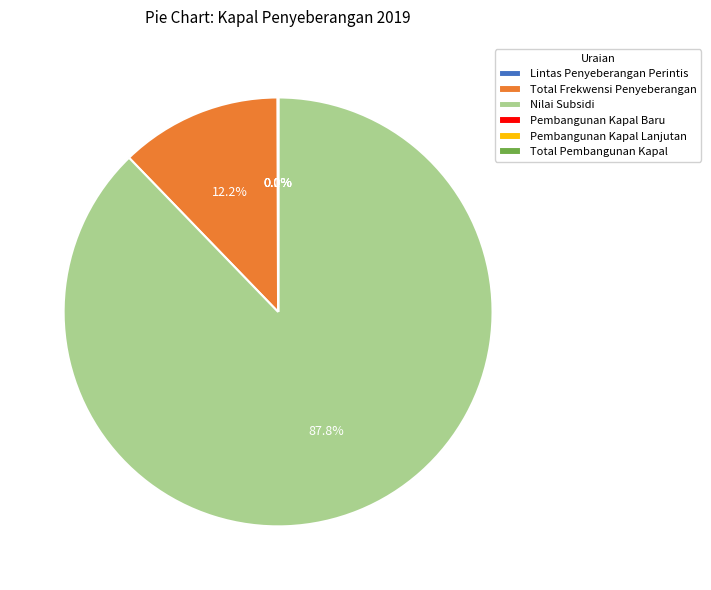

Which slice represents more than half of the pie?

Nilai Subsidi